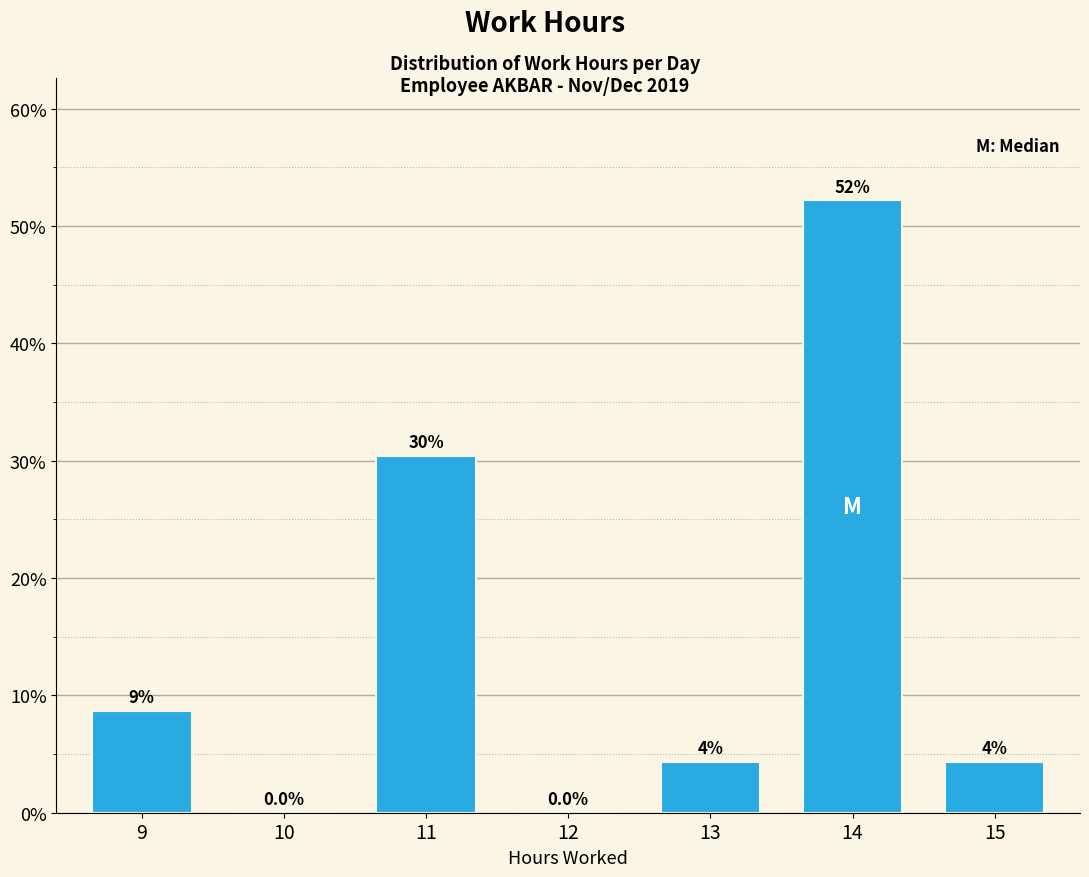

Are the bars horizontal?

No